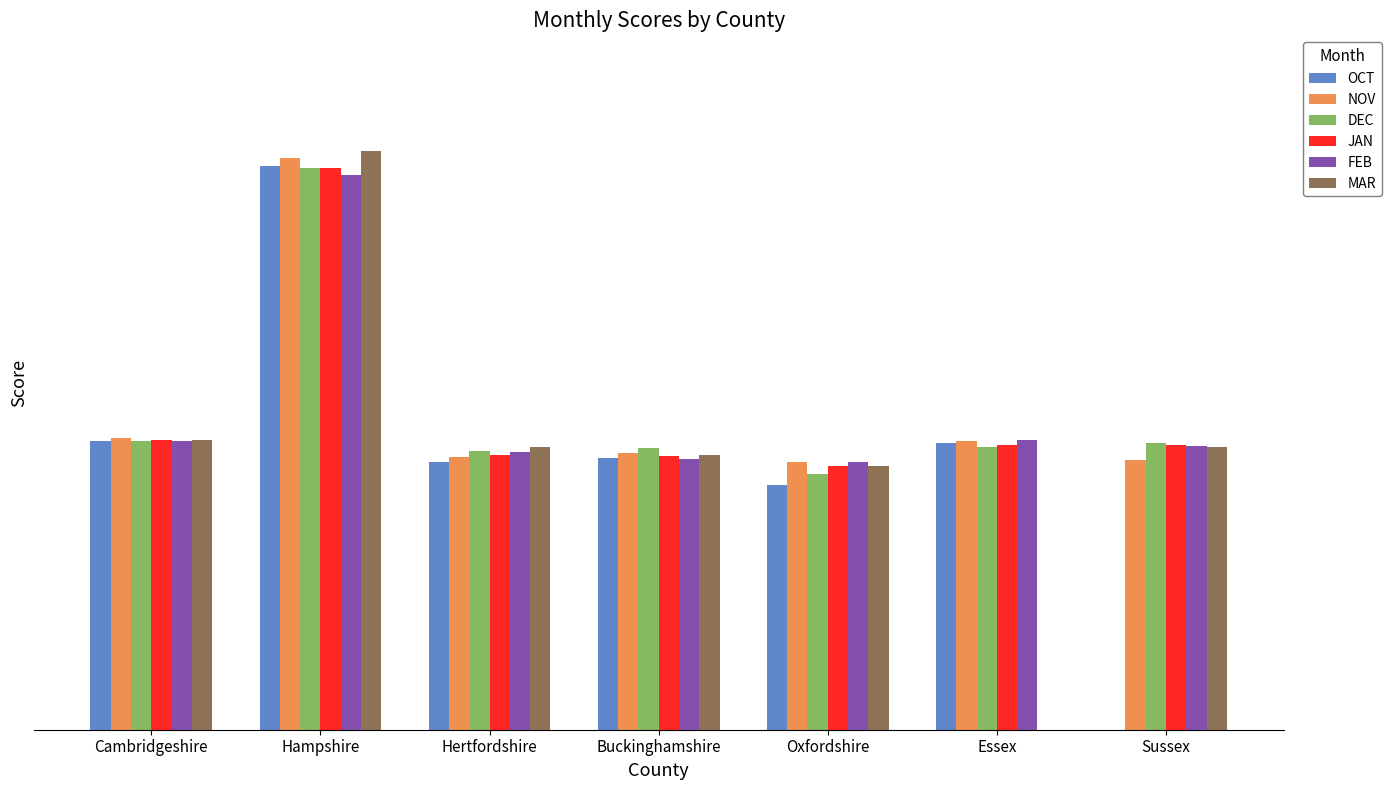

At which label does FEB first exceed 542?

Cambridgeshire